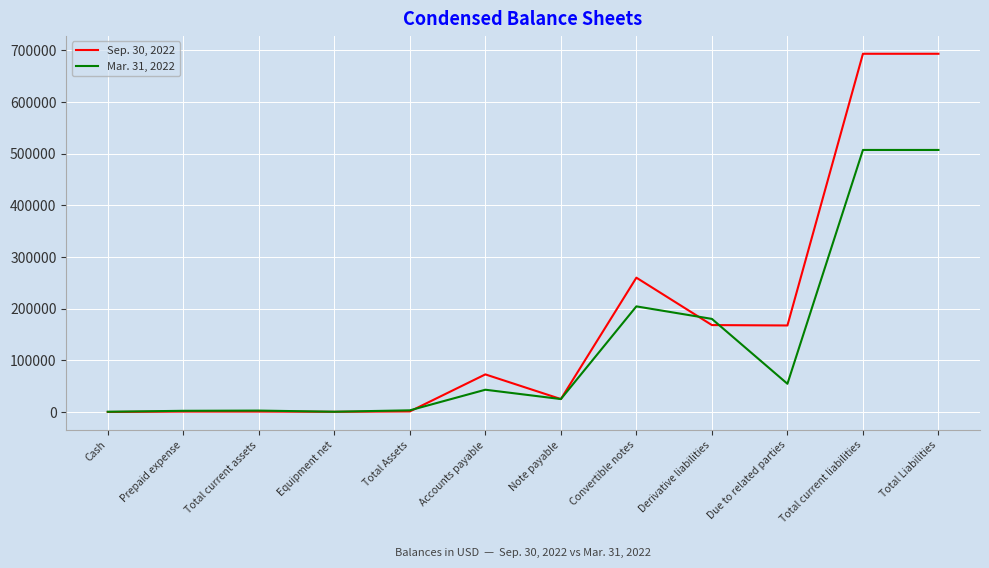

List the series in order of their peak value, lowest first.

Mar. 31, 2022, Sep. 30, 2022